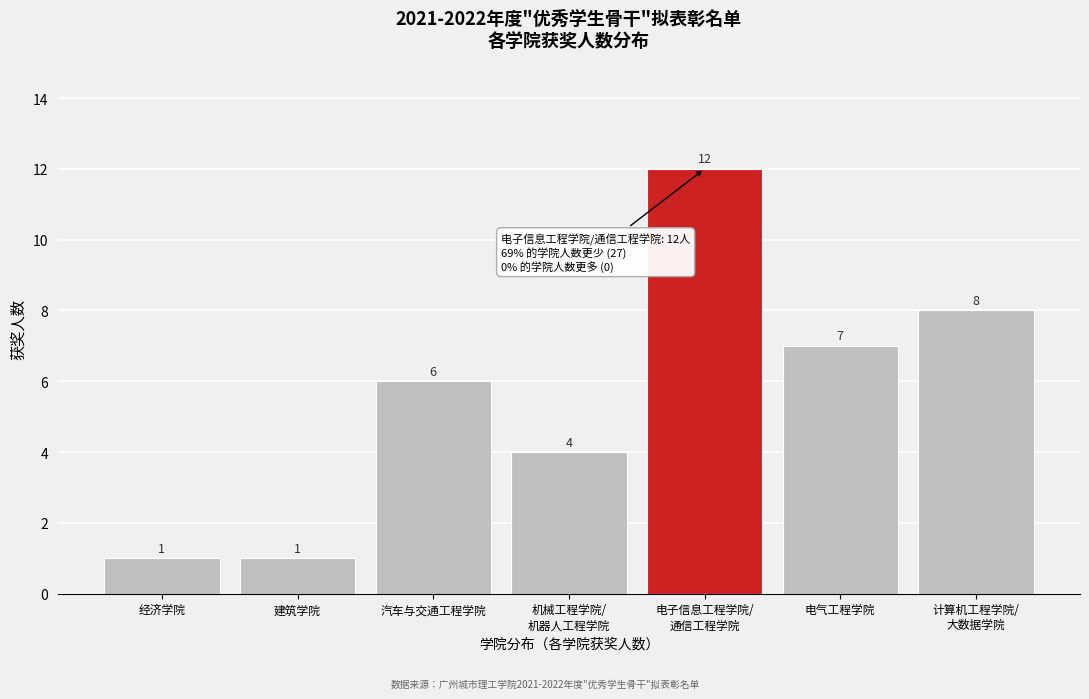

Reading left to right, transcribe all the data shown in this chart.

1	1	6	4	12	7	8